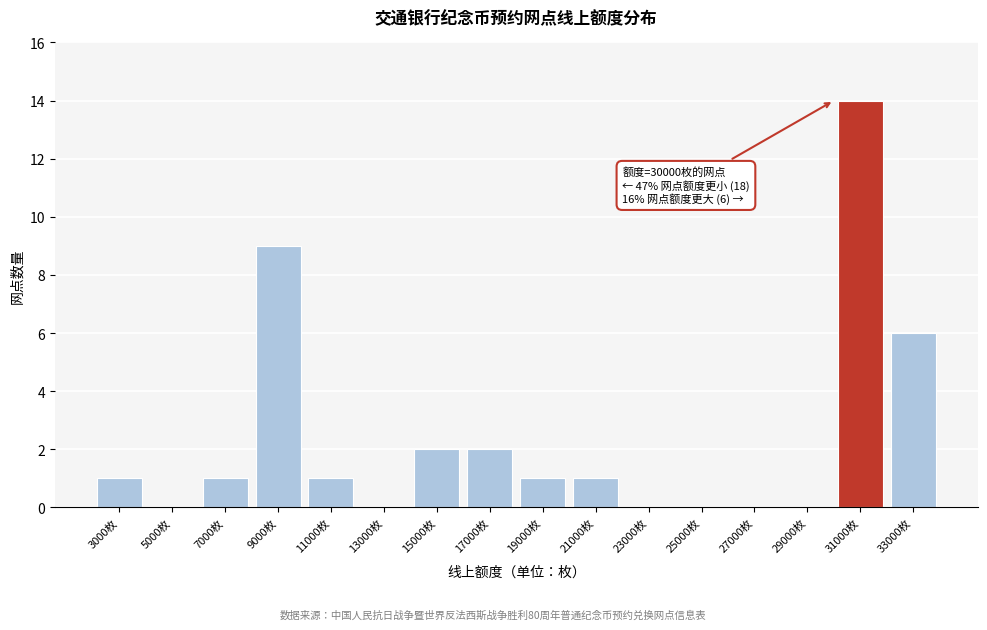

Over which range of the x-axis is the bar tallest?

30000 to 32000